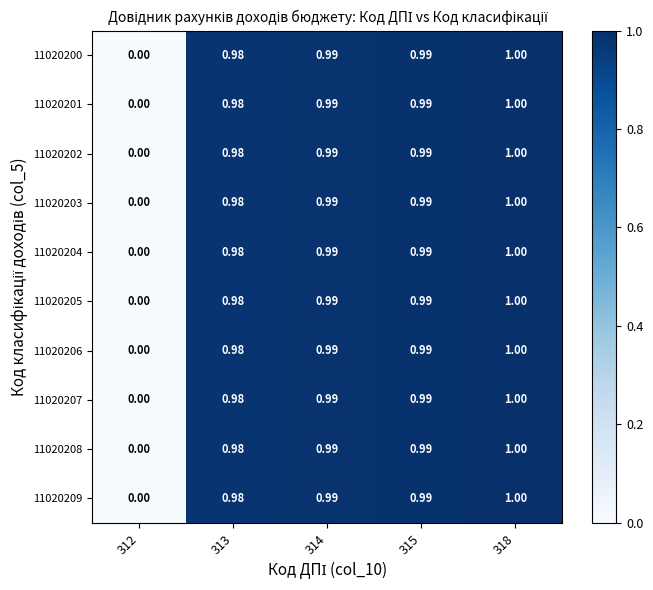

Is the value of 11020203 at 314 greater than the value of 11020206 at 312?

Yes